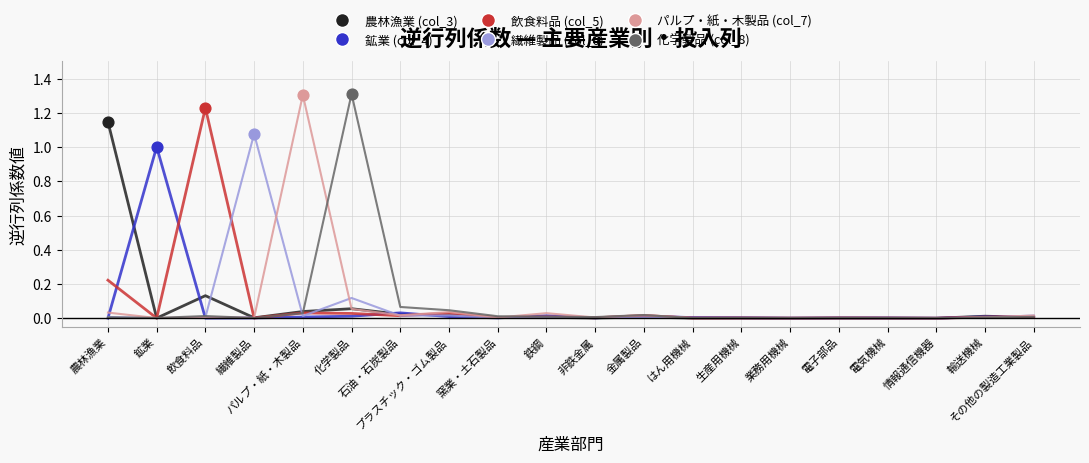

How many lines are shown in the chart?

6